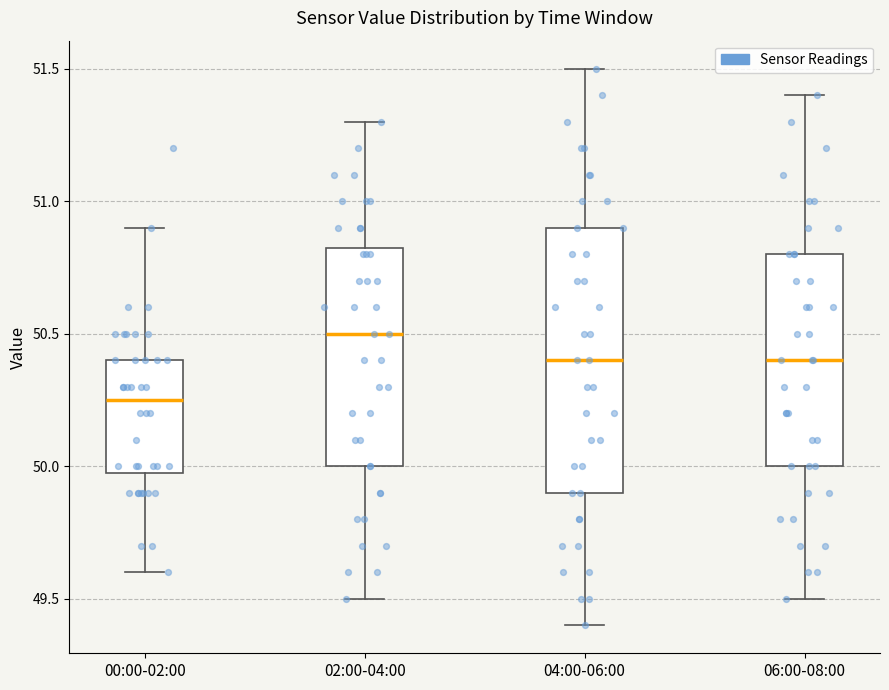

Reading left to right, read every box against the y-axis: the position of its median line, the range the box covers, and the ends of its whiskers. The values are not printed on the chart, so give them approximately, as read against the axis.

00:00-02:00: median 50.25, box 50.00 to 50.40, whiskers 49.60 to 50.90
02:00-04:00: median 50.50, box 50.00 to 50.85, whiskers 49.50 to 51.30
04:00-06:00: median 50.40, box 49.90 to 50.90, whiskers 49.40 to 51.50
06:00-08:00: median 50.40, box 50.00 to 50.80, whiskers 49.50 to 51.40